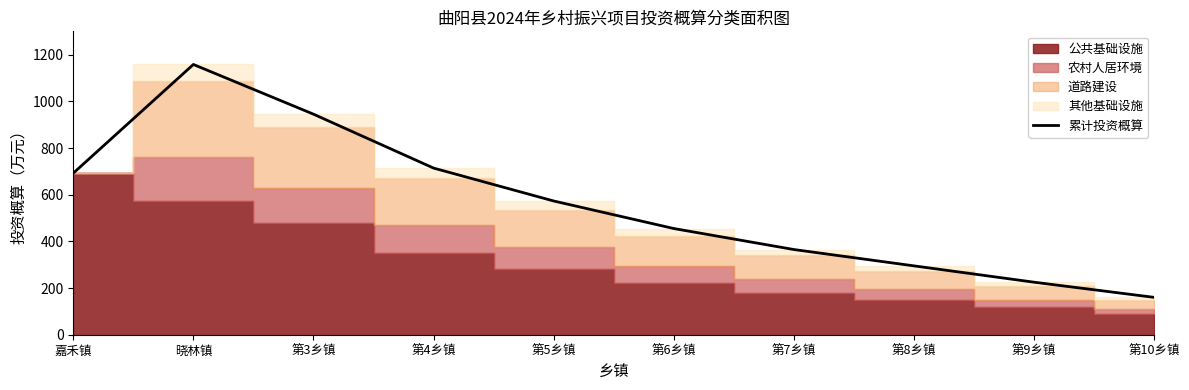

What is the change in value from 嘉禾镇 to 第3乡镇?

+252.7